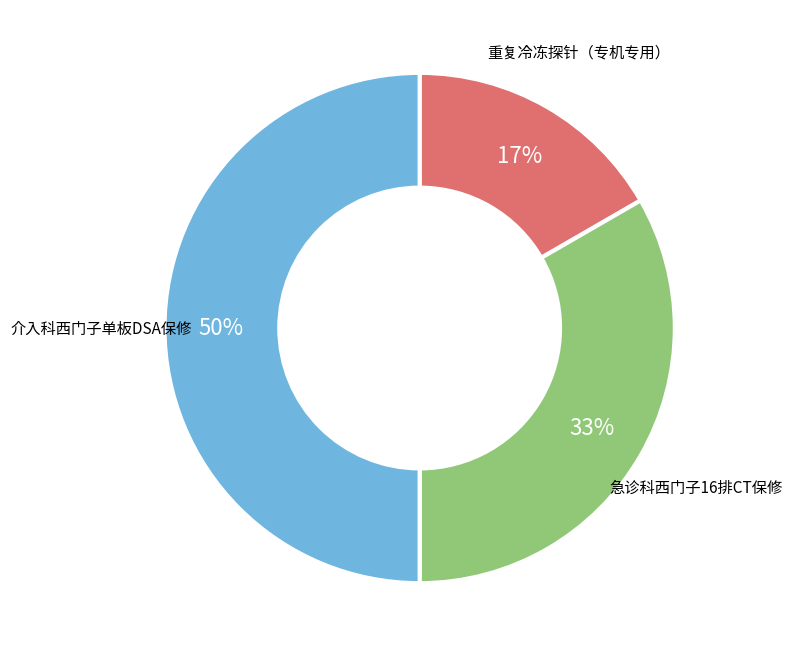

How many segments does this pie chart have?

3